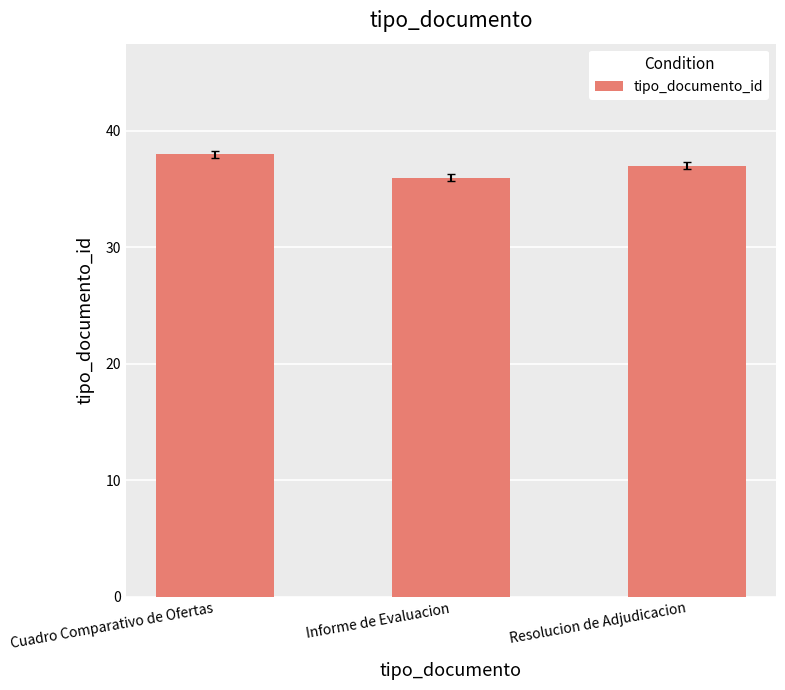

List the labels in order of value, smallest first.

Informe de Evaluacion, Resolucion de Adjudicacion, Cuadro Comparativo de Ofertas